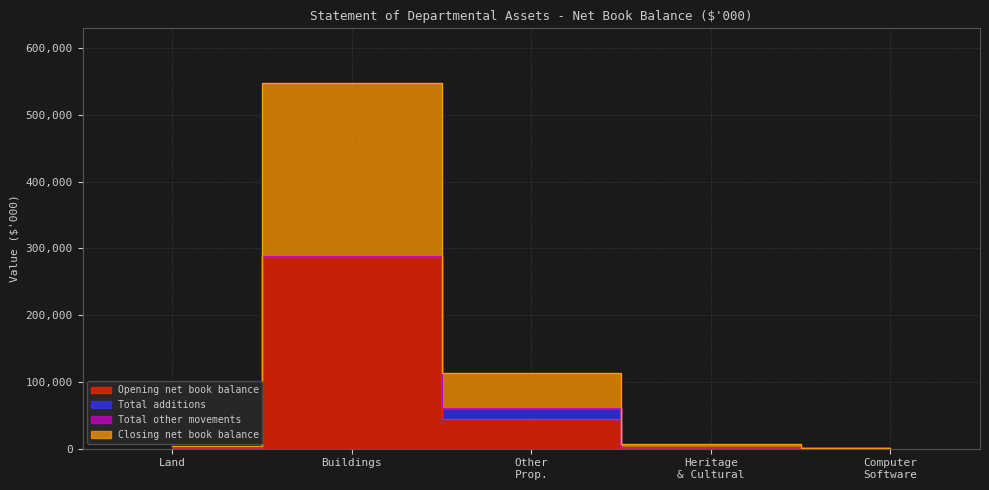

Between Buildings and Heritage & Cultural, which series saw the biggest shift?

Closing net book balance